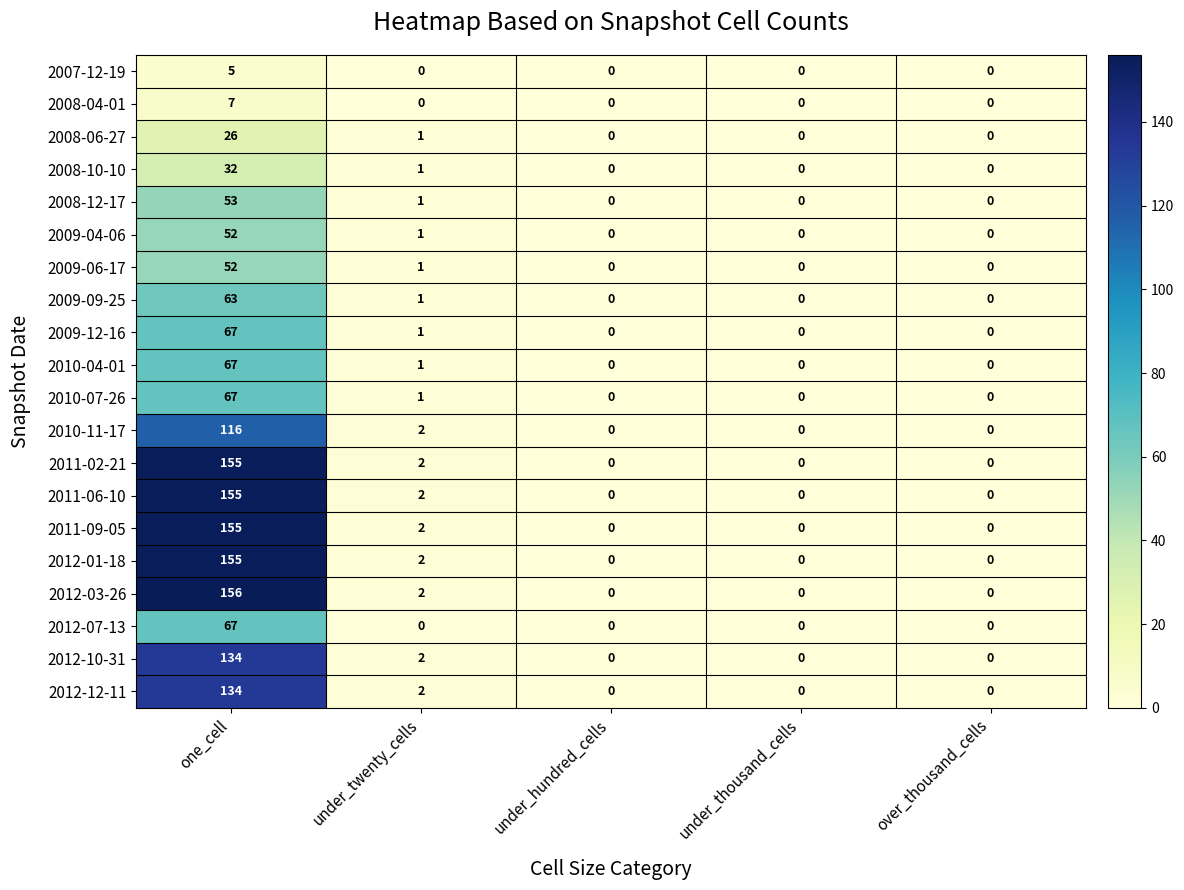

Which series has the widest spread of values?

2012-03-26